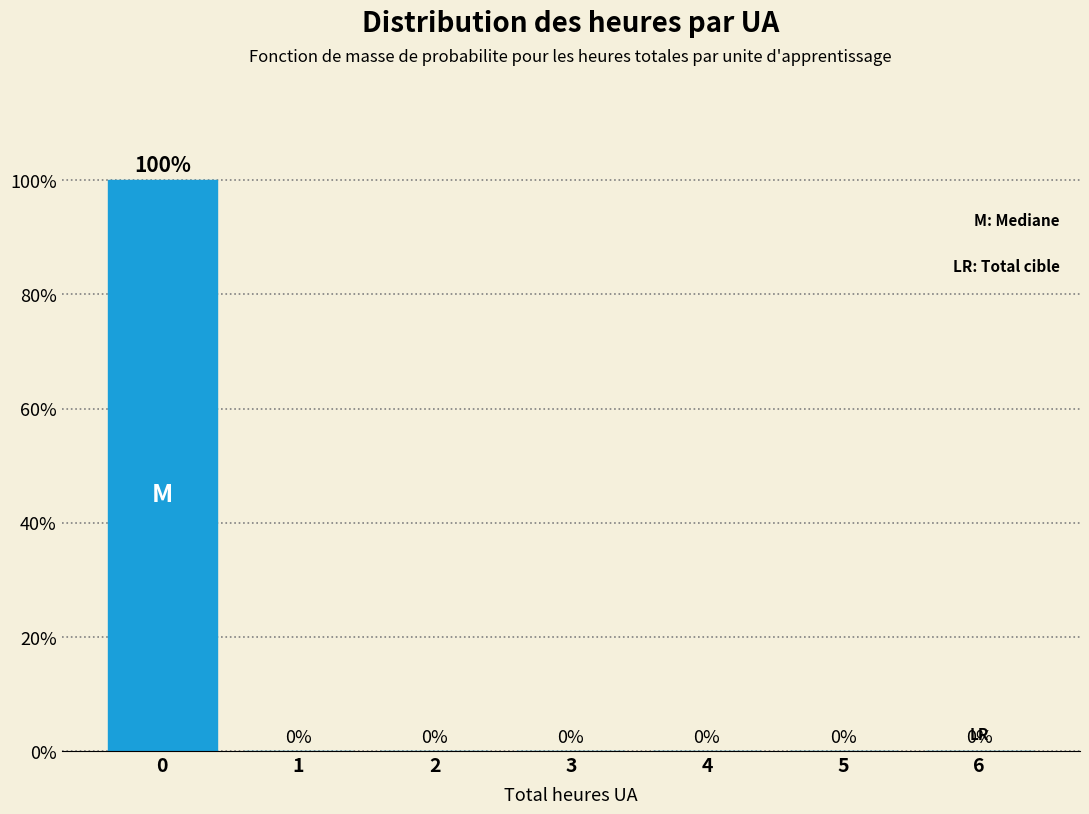

Reading left to right, extract all data points from this chart.

0=100	1=0	2=0	3=0	4=0	5=0	6=0